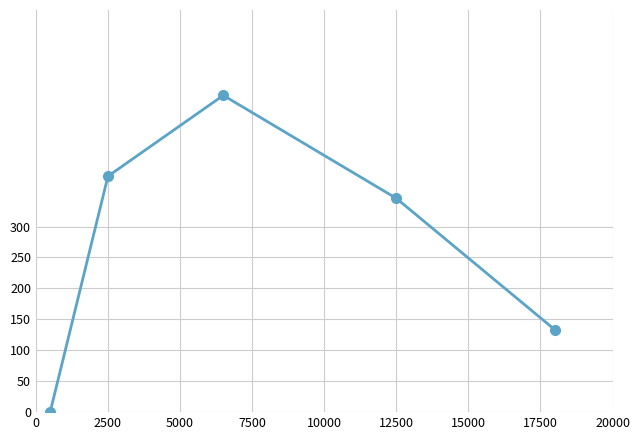

Is this an area chart (filled region under the line)?

No